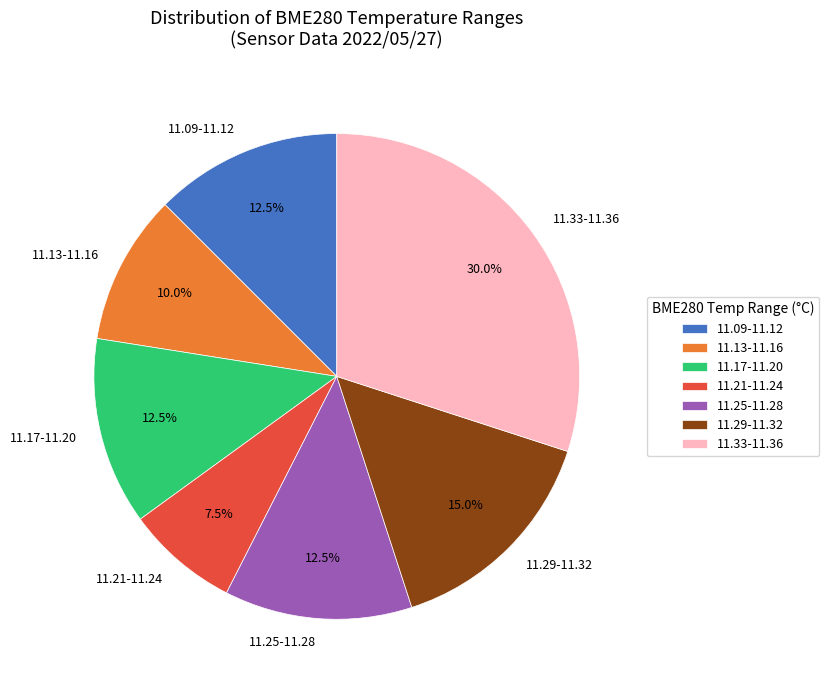

Which category has the smallest portion of the pie?

11.21-11.24